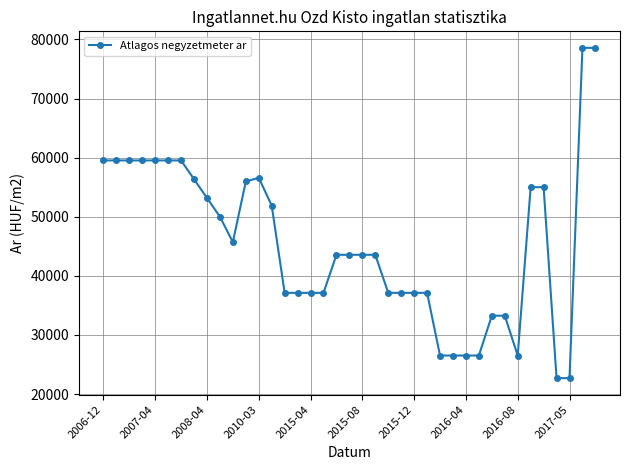

True or false: there are more than 0 points higher than both neighbors.

True